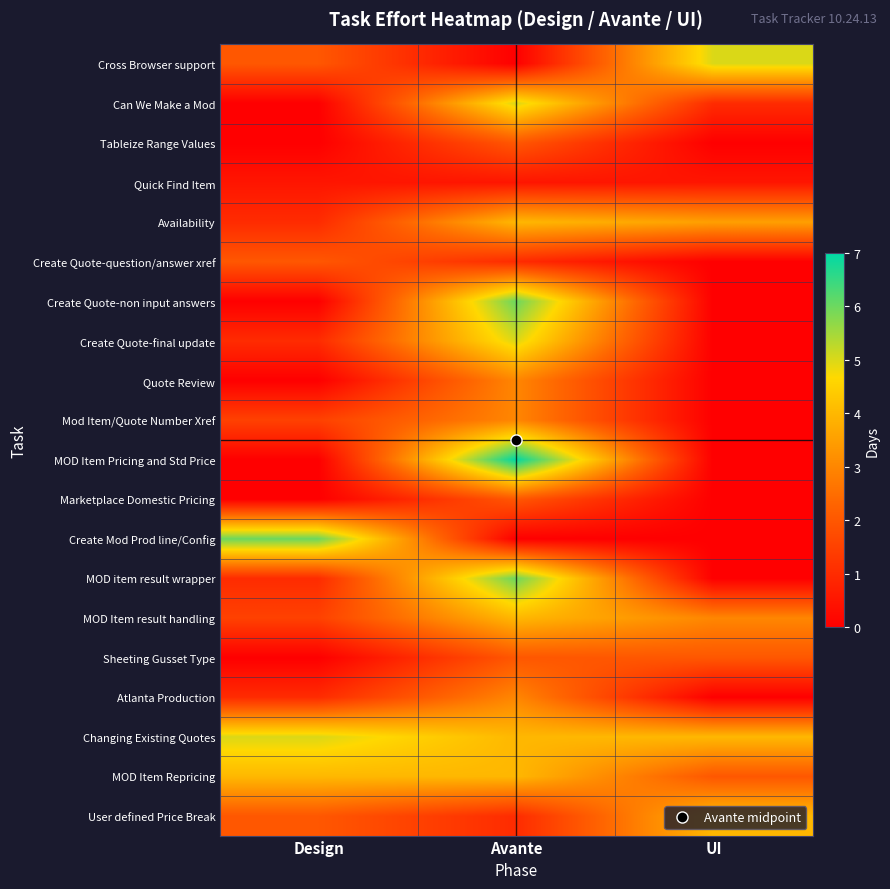

At how many categories does at least one series exceed 4?

3